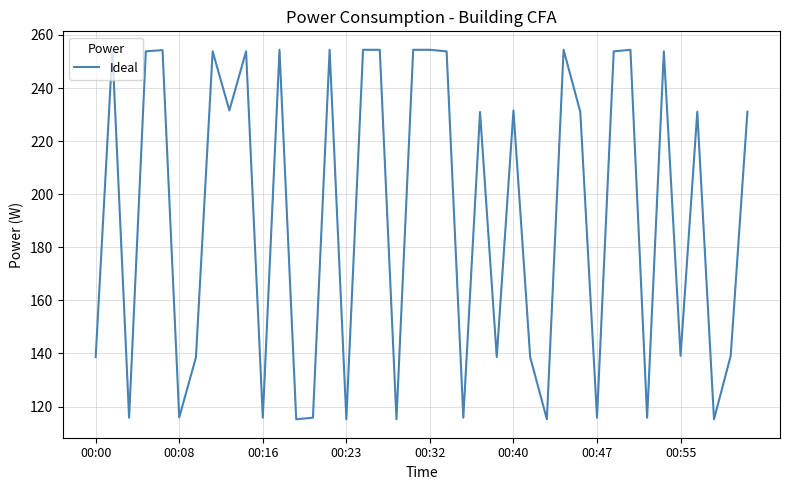

What is the smallest value displayed?

115.2